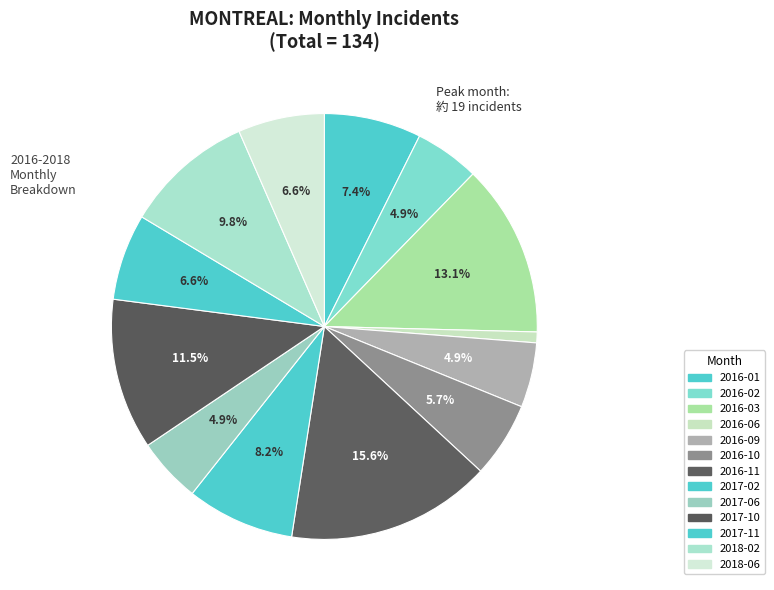

What percentage is the 2017-06 slice, to the nearest percent?

5%